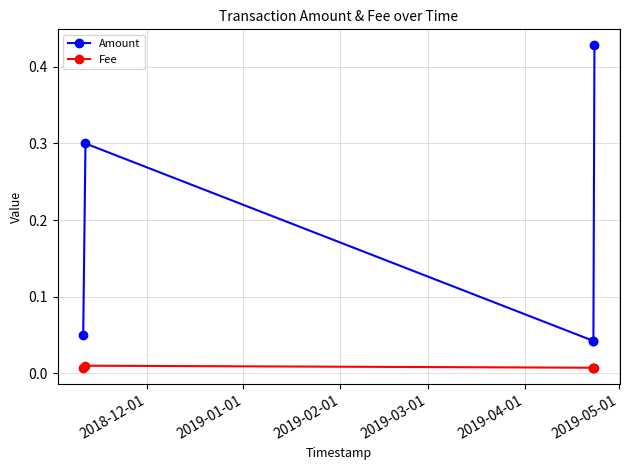

Count the number of data series in this chart.

2